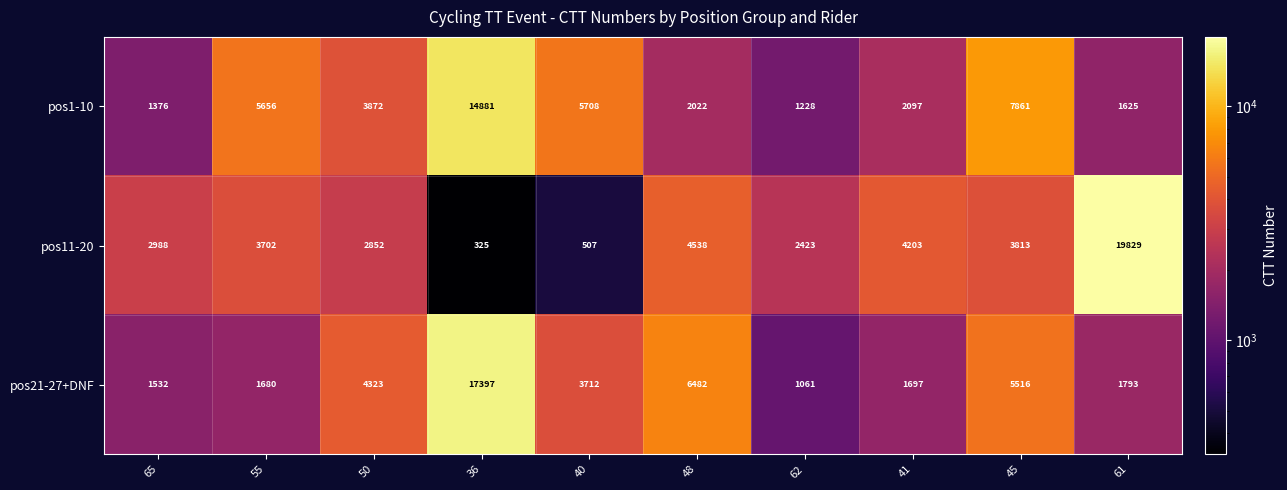

Which label corresponds to the largest value in the chart?

61